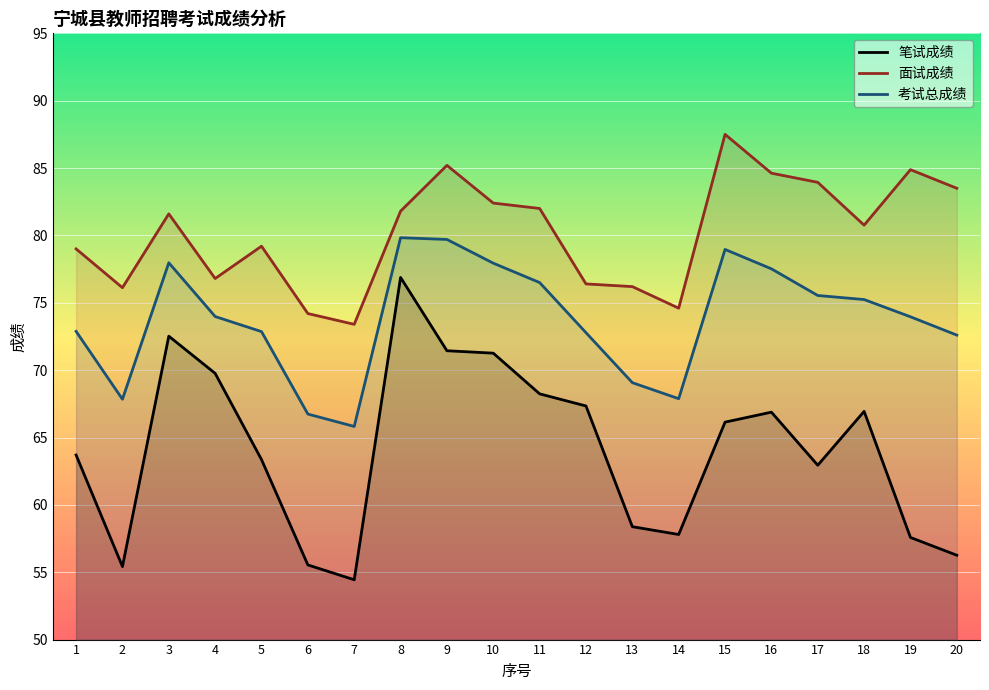

Does the chart display data point markers on the line(s)?

No